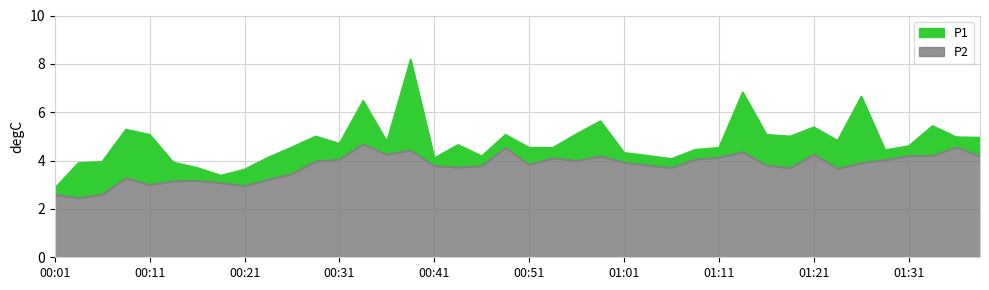

What is the difference between the highest and lowest values at 01:16?

1.3